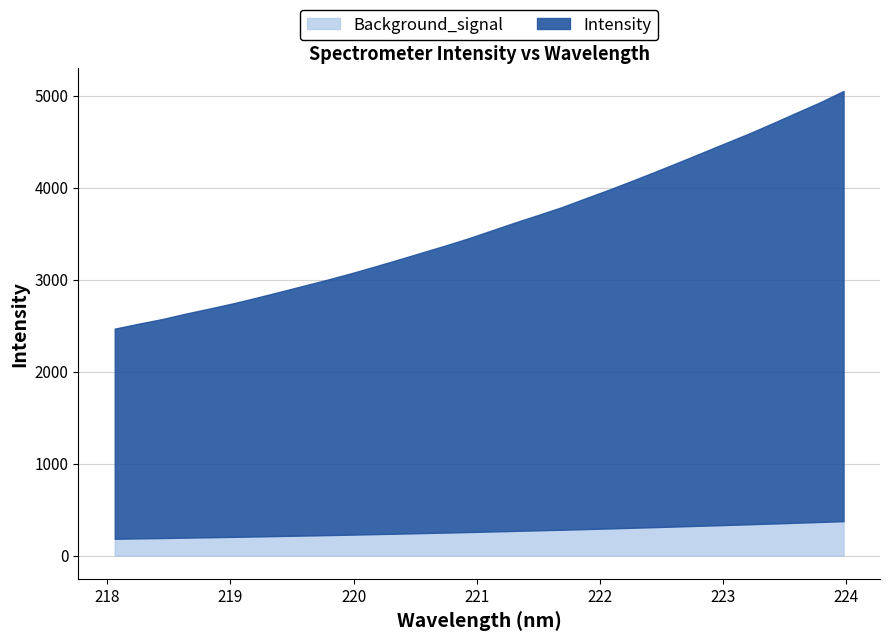

What is the difference between the maximum and minimum values?

2392.6